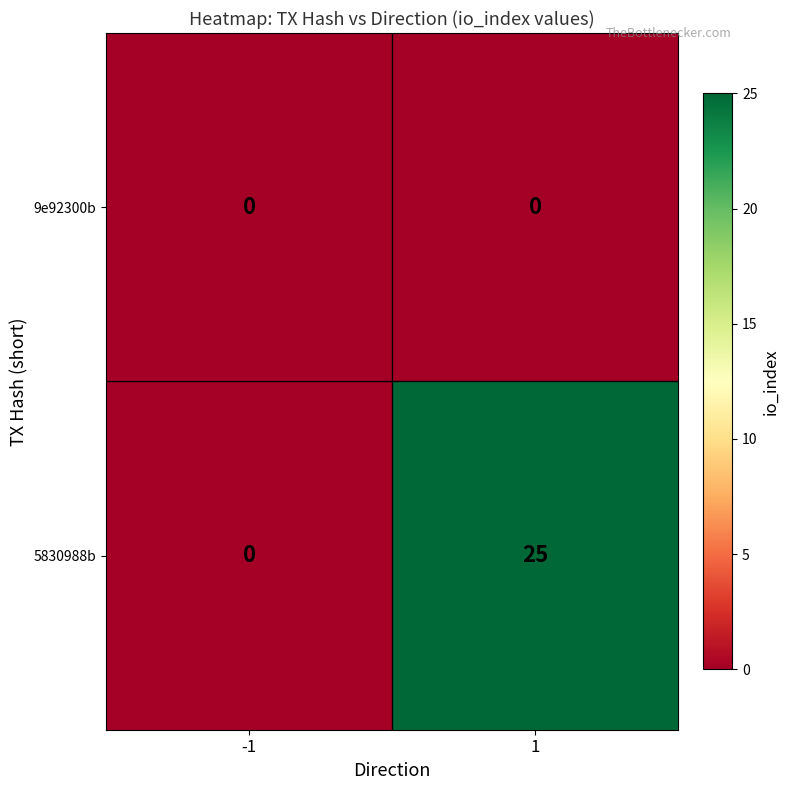

Rank the series by their average value, from lowest to highest.

9e92300b, 5830988b